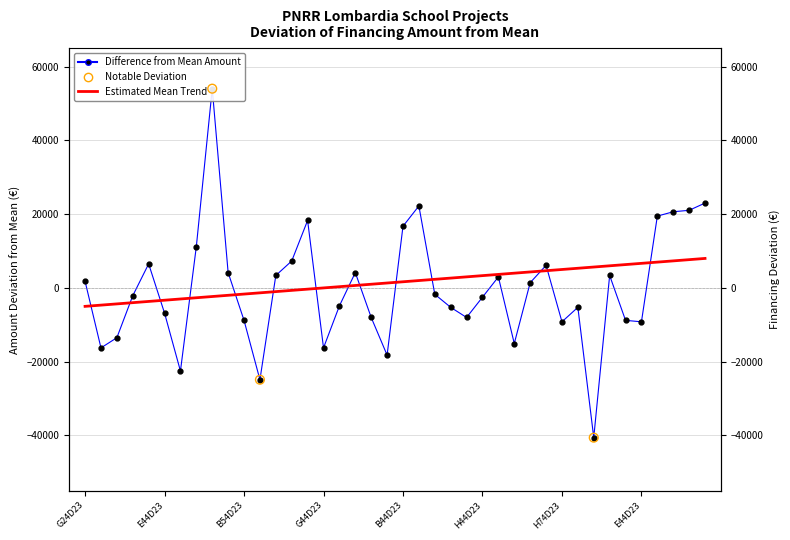

Between C44D23003390006 and B24D23004200006, which is larger?

C44D23003390006